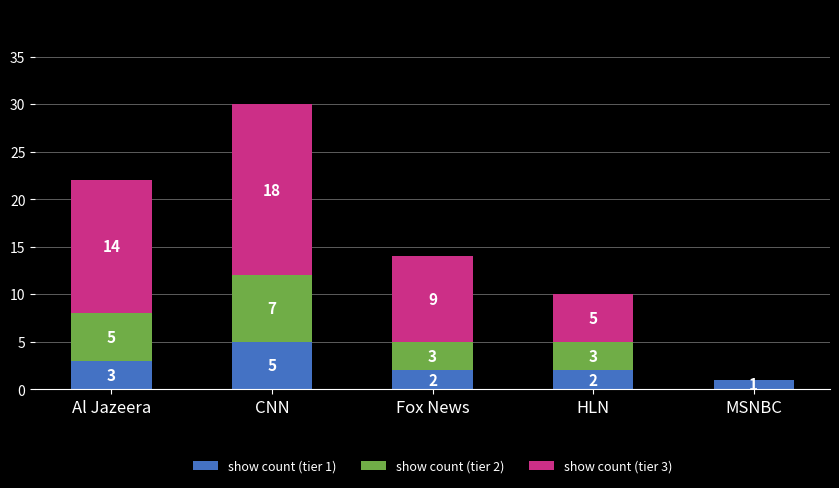

What is the total value across all series at Fox News?

14